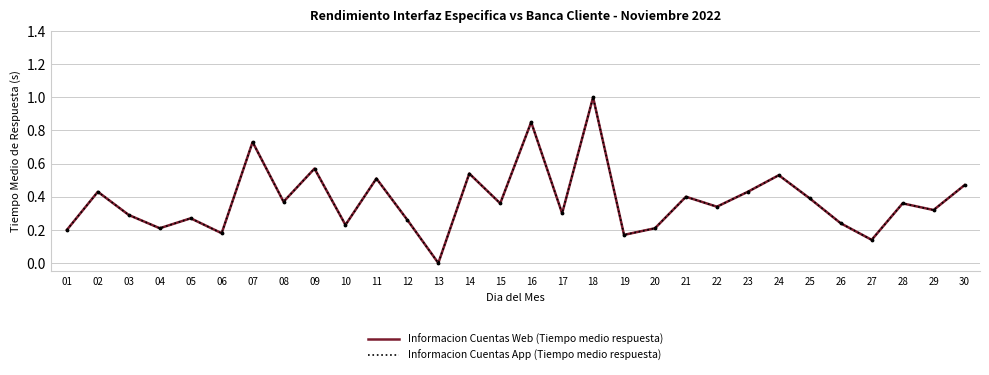

True or false: Informacion Cuentas Web (Tiempo medio respuesta) has a value of 0.4 at 08.

True